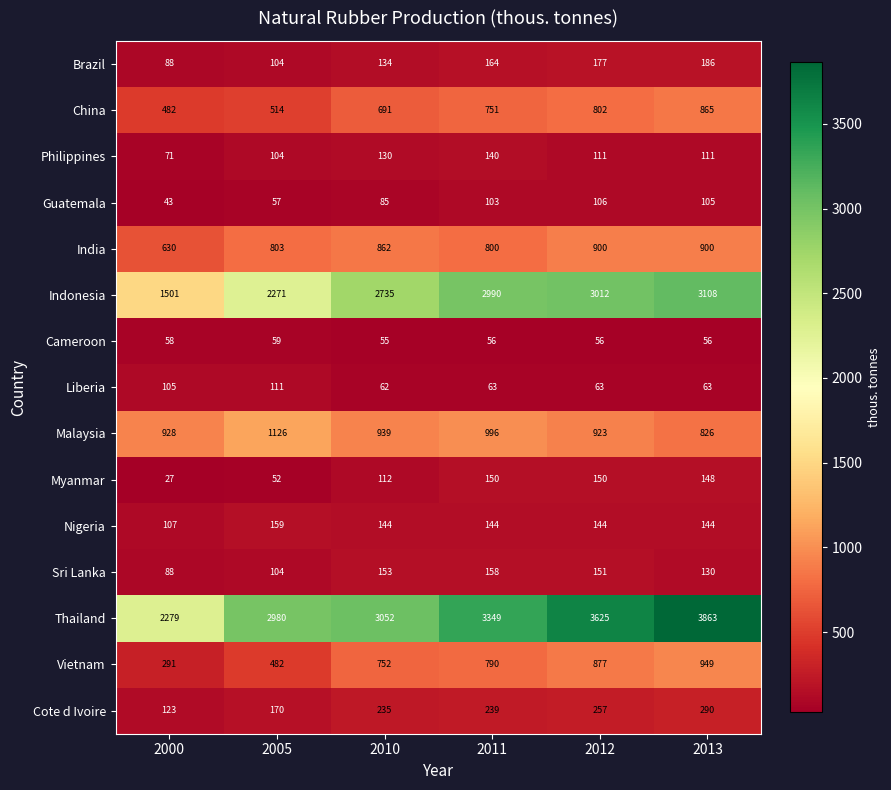

At 2011, list the series in order from smallest to largest.

Cameroon, Liberia, Guatemala, Philippines, Nigeria, Myanmar, Sri Lanka, Brazil, Cote d Ivoire, China, Vietnam, India, Malaysia, Indonesia, Thailand